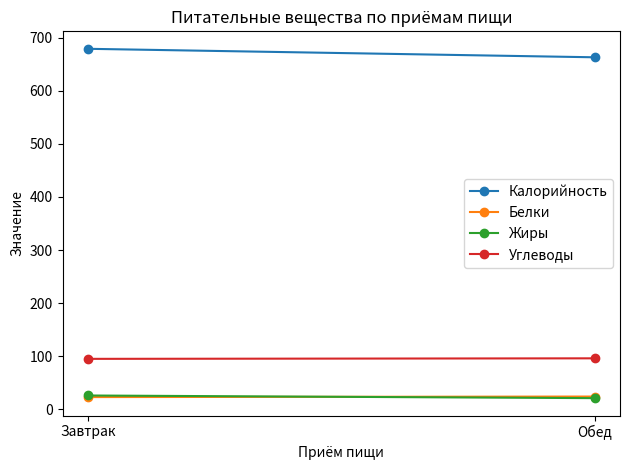

Reading right to left, transcribe all the data shown in this chart.

Калорийность: Обед=663	Завтрак=679
Белки: Обед=24	Завтрак=23
Жиры: Обед=21	Завтрак=26
Углеводы: Обед=96	Завтрак=95